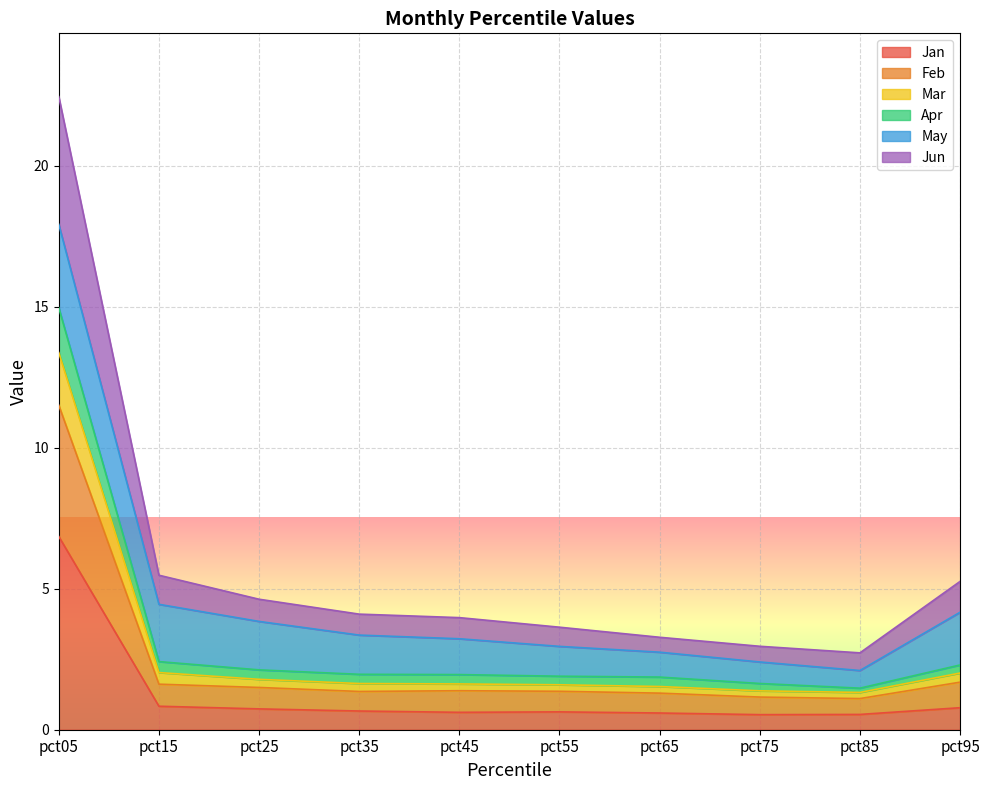

True or false: Mar has more than 0 interior local peaks.

False